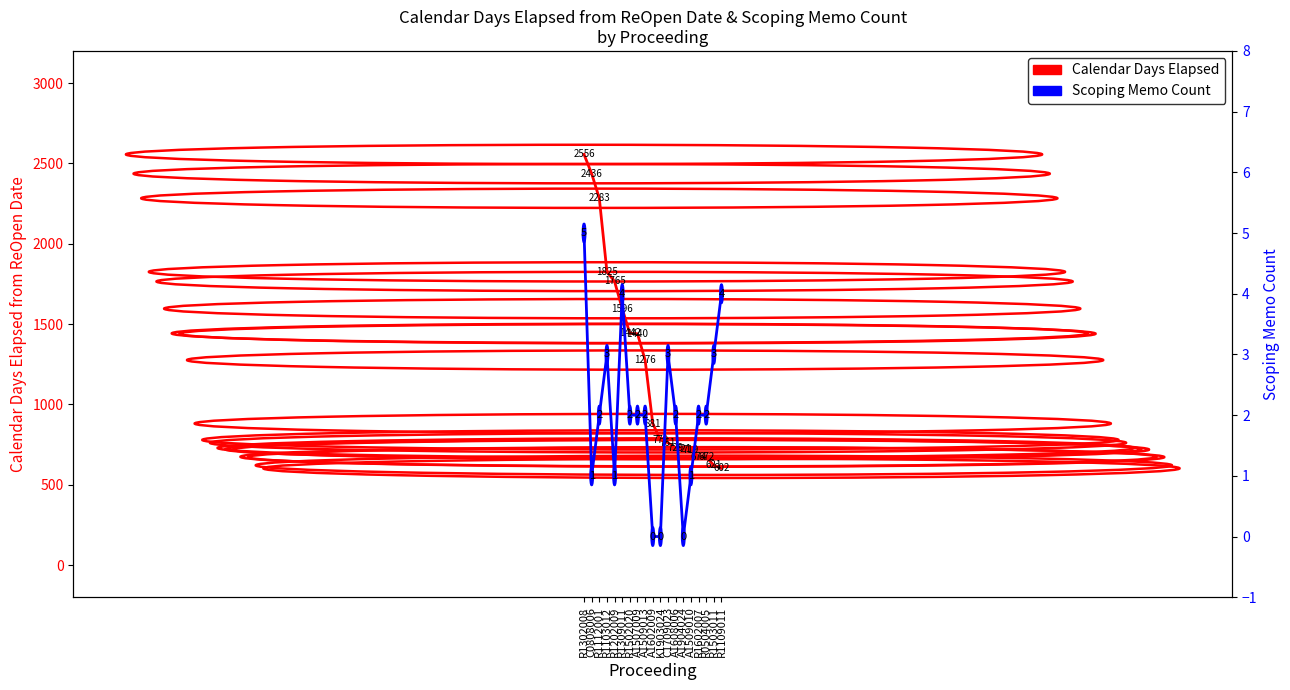

Rank the series by their average value, from highest to lowest.

Calendar Days Elapsed, Scoping Memo Count